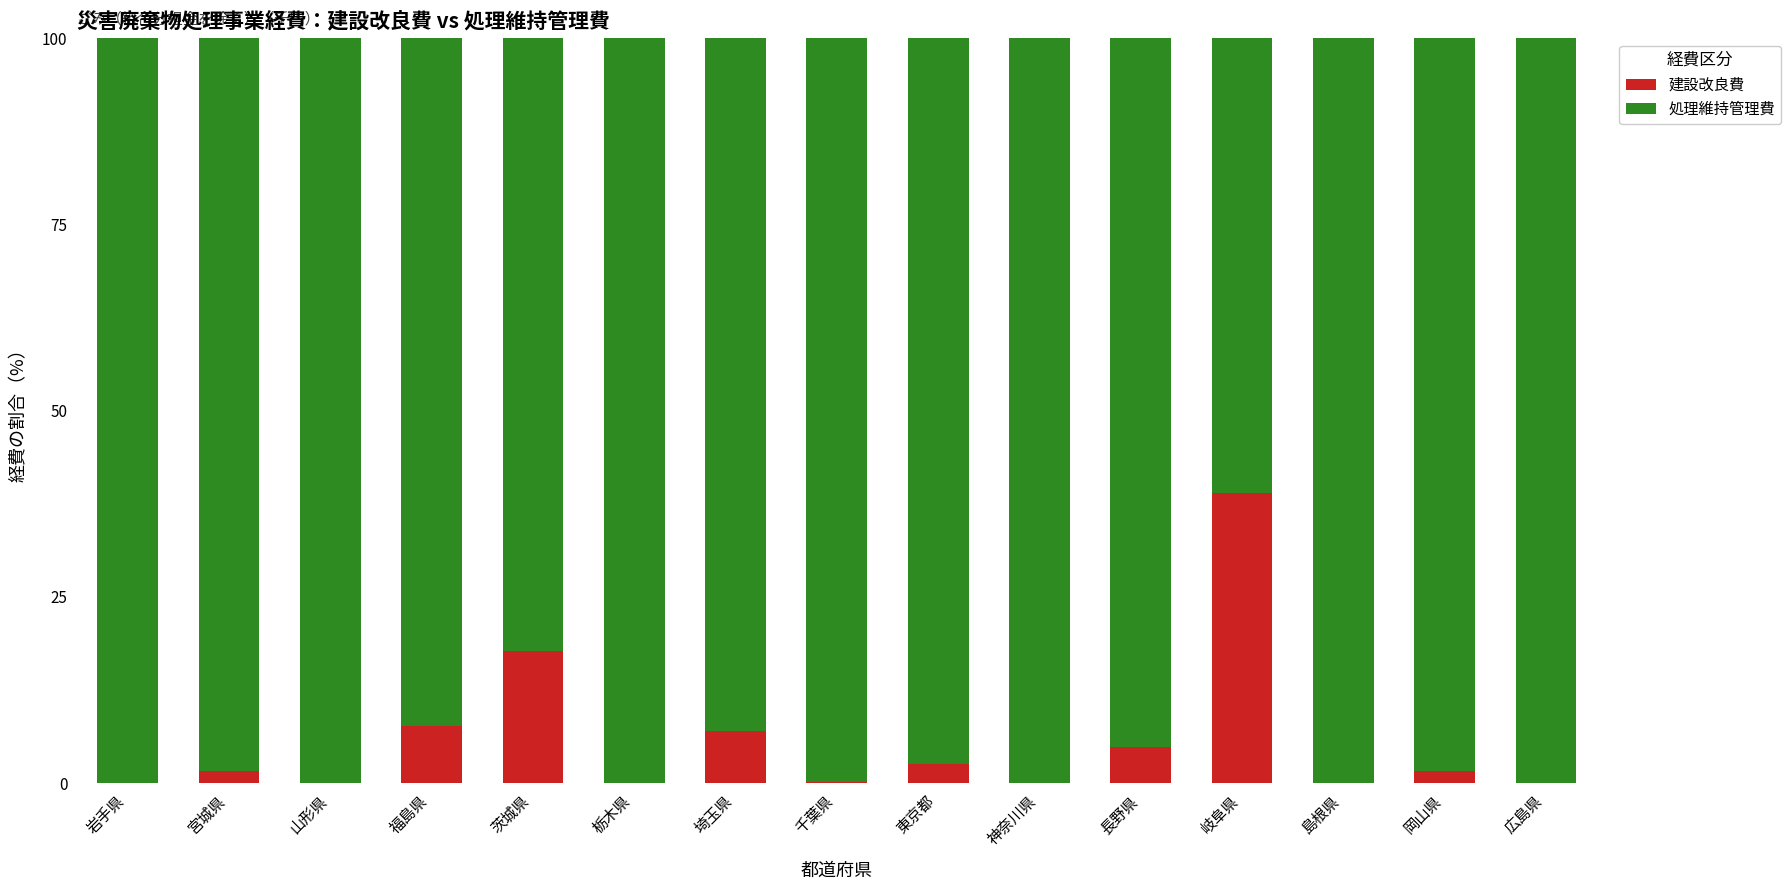

How many data points does each series have?

15